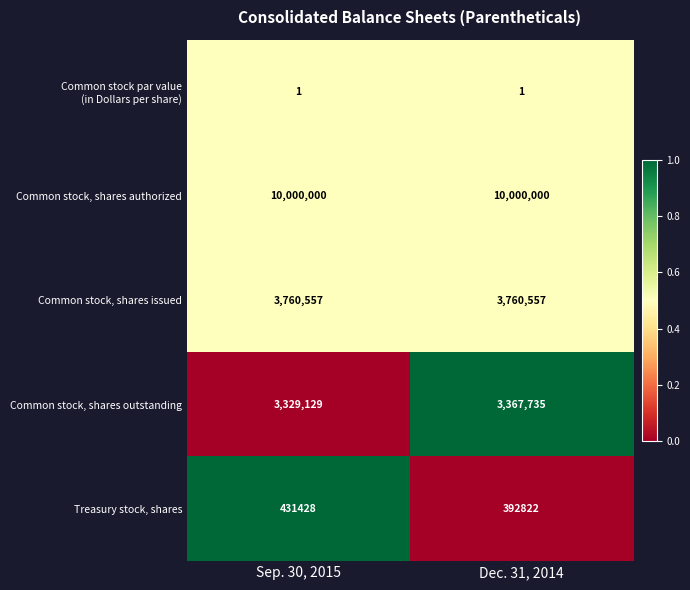

What is the approximate value of Treasury stock, shares at Dec. 31, 2014?

392822